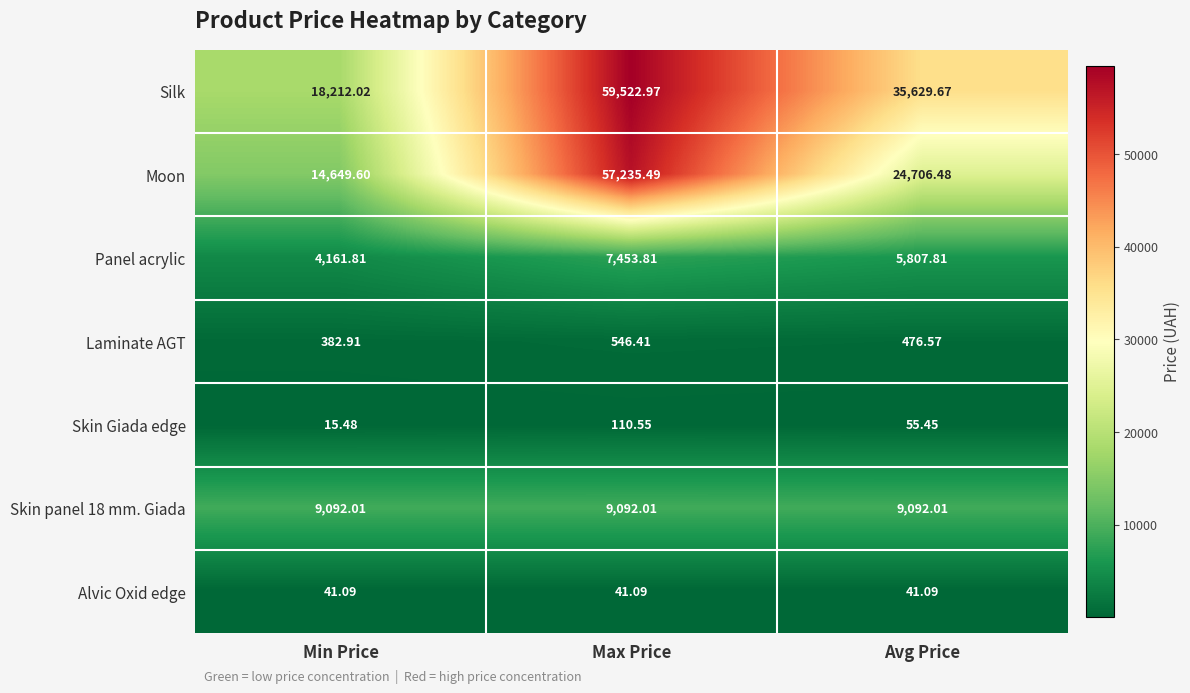

What is the total value across all series at Max Price?

134002.3